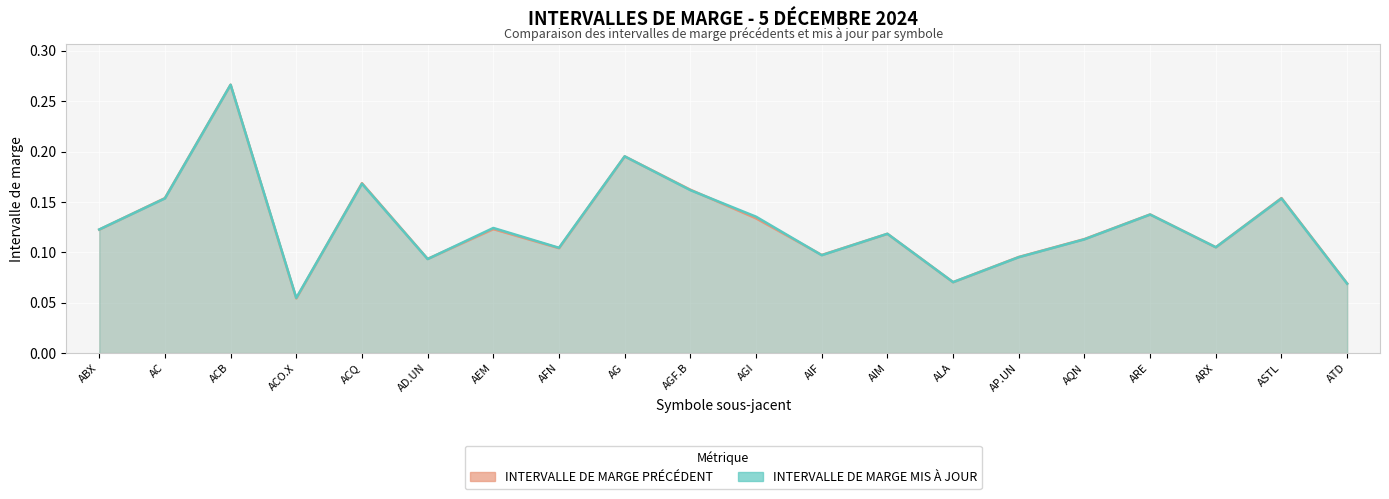

Reading left to right, transcribe all the data shown in this chart.

INTERVALLE DE MARGE PRÉCÉDENT (ligne): 0.1	0.2	0.3	0.1	0.2	0.1	0.1	0.1	0.2	0.2	0.1	0.1	0.1	0.1	0.1	0.1	0.1	0.1	0.2	0.1
INTERVALLE DE MARGE MIS À JOUR (ligne): 0.1	0.2	0.3	0.1	0.2	0.1	0.1	0.1	0.2	0.2	0.1	0.1	0.1	0.1	0.1	0.1	0.1	0.1	0.2	0.1